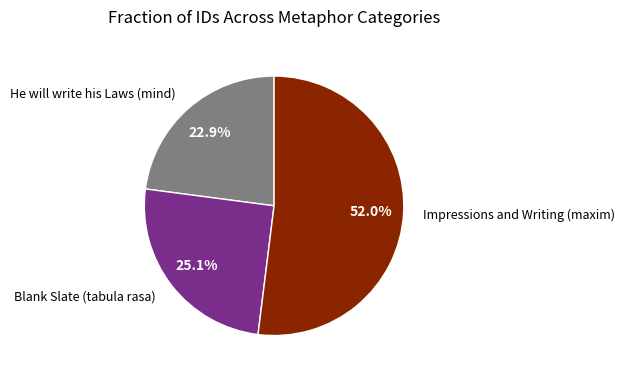

To the nearest percent, what is the average slice percentage?

33%